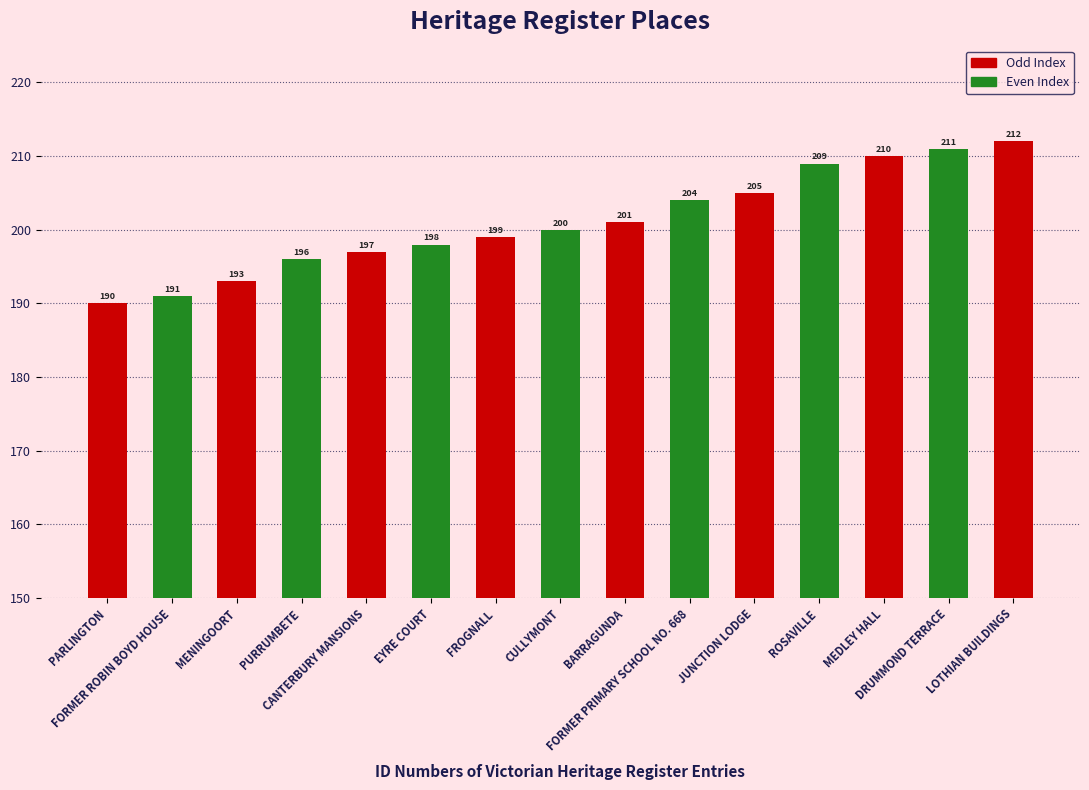

Reading right to left, what are all the values shown in this chart?

212	211	210	209	205	204	201	200	199	198	197	196	193	191	190